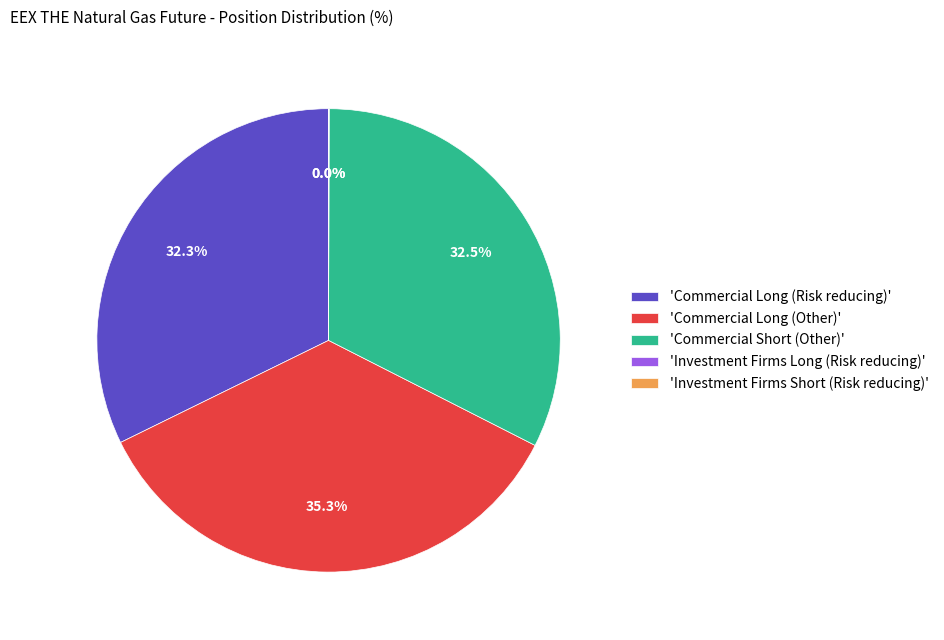

What percentage is NOT represented by 'Commercial Short (Other)'?

67.5%